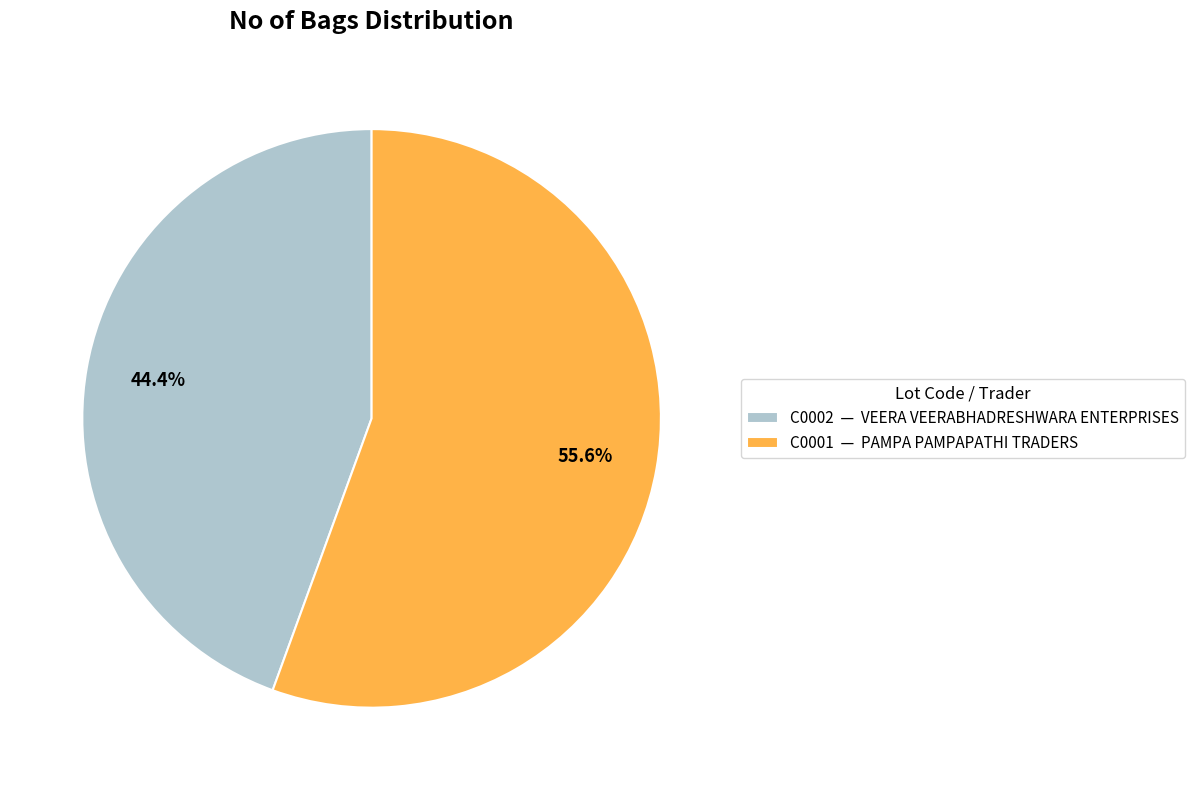

Which category has the biggest portion of the pie?

C0001